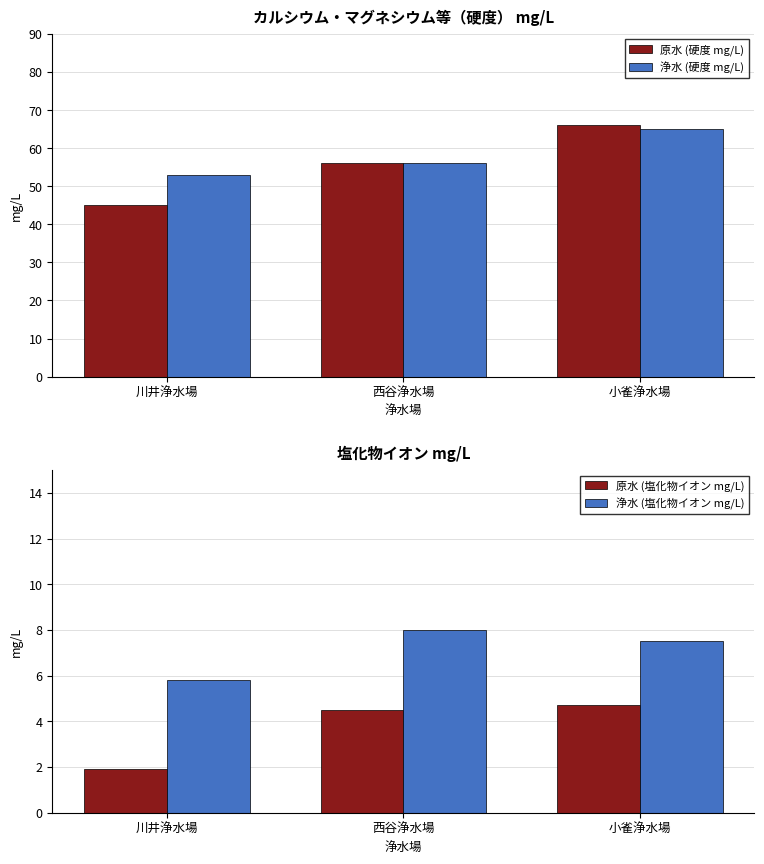

Read the 浄水 (塩化物イオン mg/L) value at 西谷浄水場.

8.0